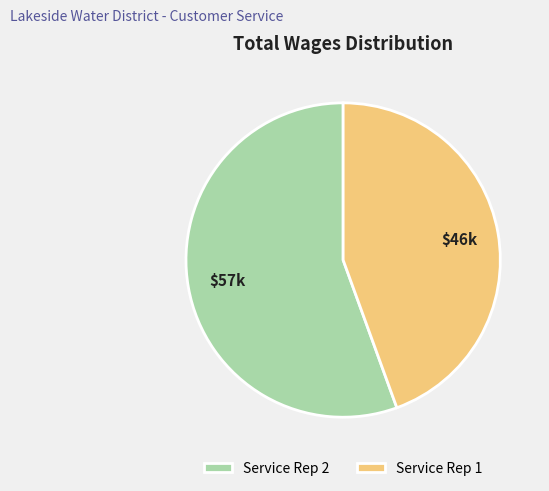

Rank the categories by value from lowest to highest.

Service Rep 1, Service Rep 2